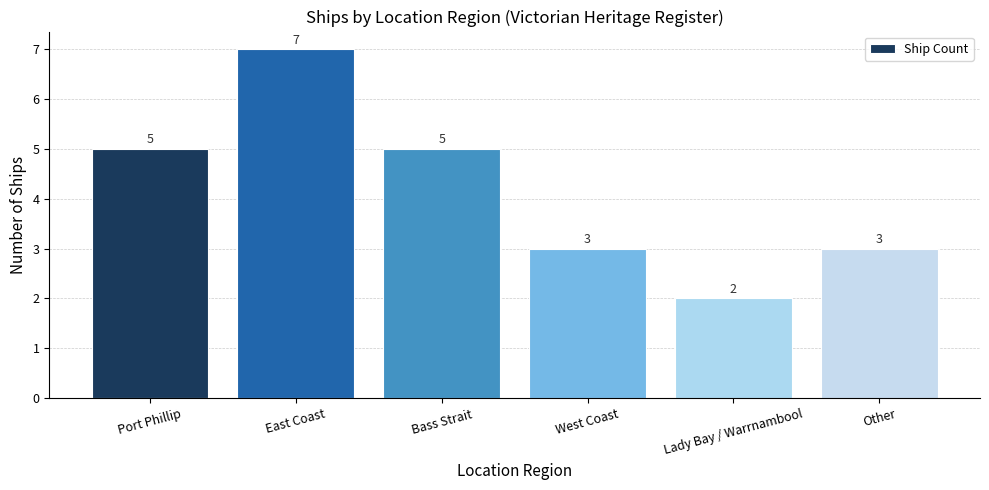

How many distinct data groups are displayed?

1